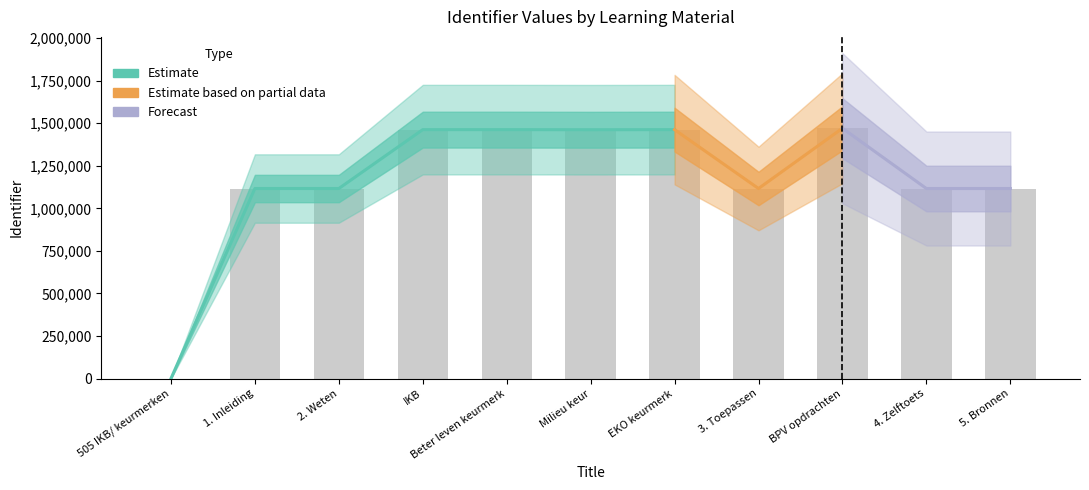

Reading left to right, transcribe all the data shown in this chart.

505 IKB/ keurmerken=0	1. Inleiding=1116194	2. Weten=1116195	IKB=1462011	Beter leven keurmerk=1462012	Milieu keur=1461484	EKO keurmerk=1462019	3. Toepassen=1116196	BPV opdrachten=1470145	4. Zelftoets=1116197	5. Bronnen=1116199